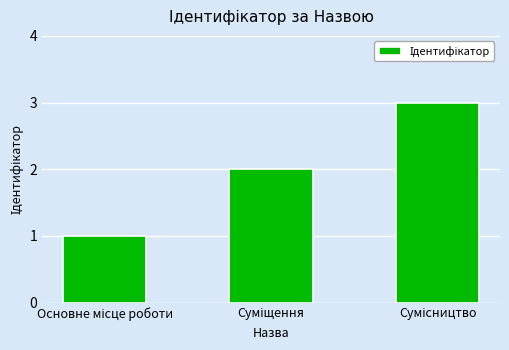

What is the sum of all values?

6